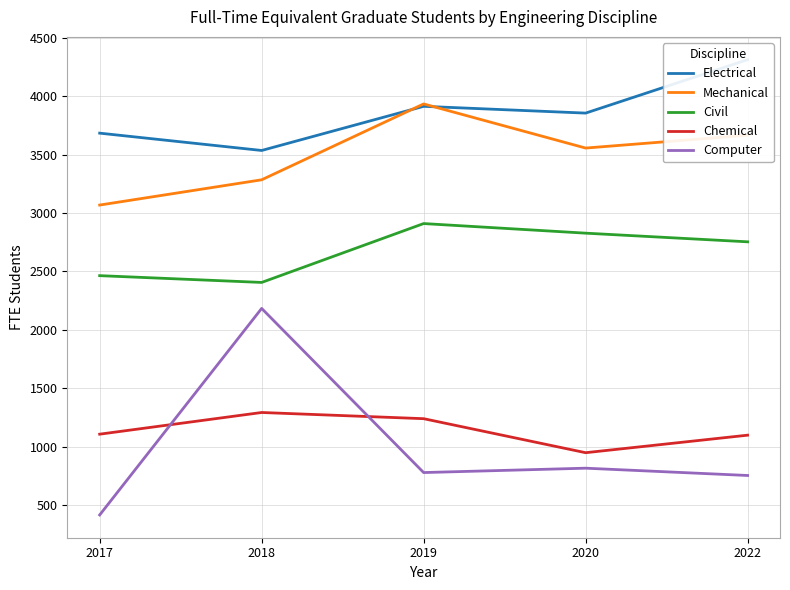

At 2020, list the series in order from smallest to largest.

Computer, Chemical, Civil, Mechanical, Electrical